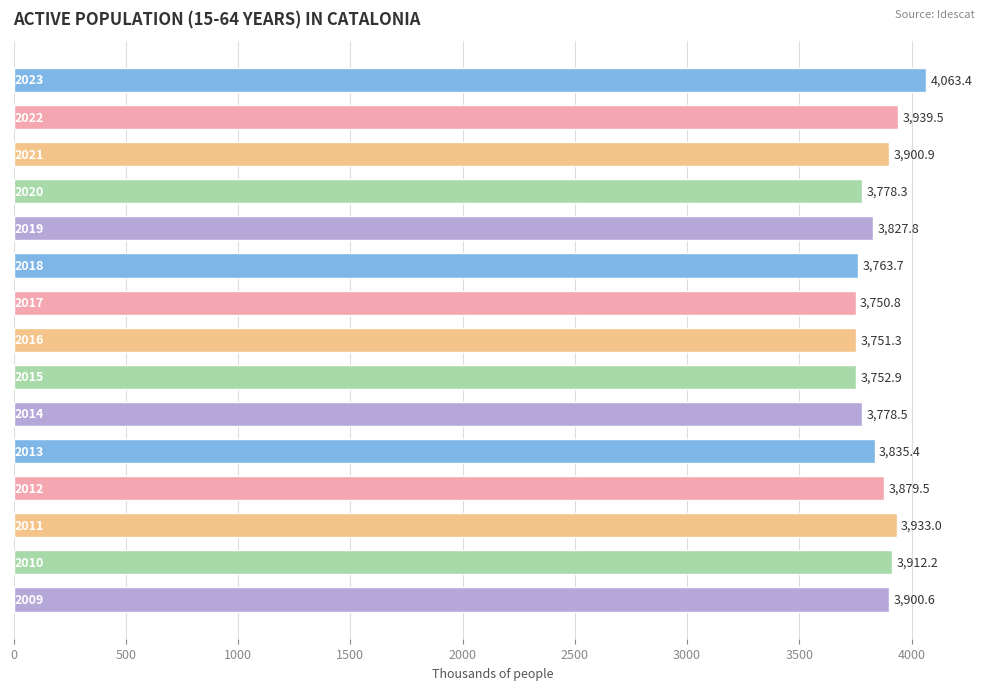

Reading top to bottom, transcribe all the data shown in this chart.

4063.4	3939.5	3900.9	3778.3	3827.8	3763.7	3750.8	3751.3	3752.9	3778.5	3835.4	3879.5	3933.0	3912.2	3900.6